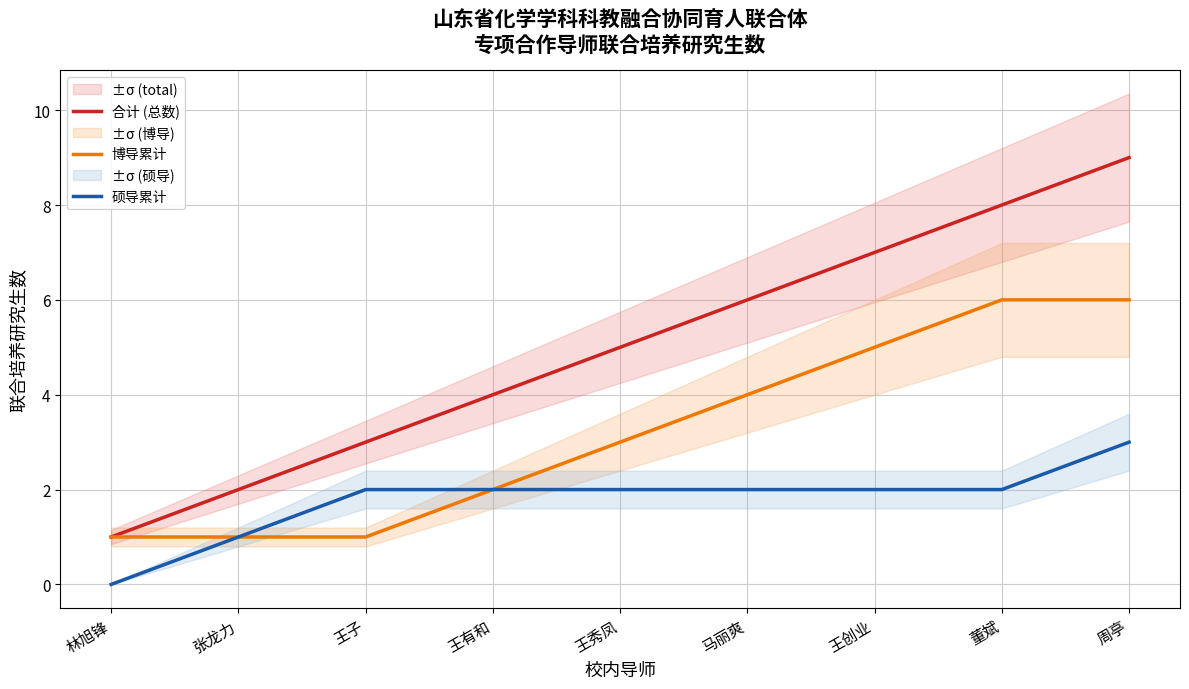

What is the difference between the maximum and second lowest values in the 硕导累计 series?

2